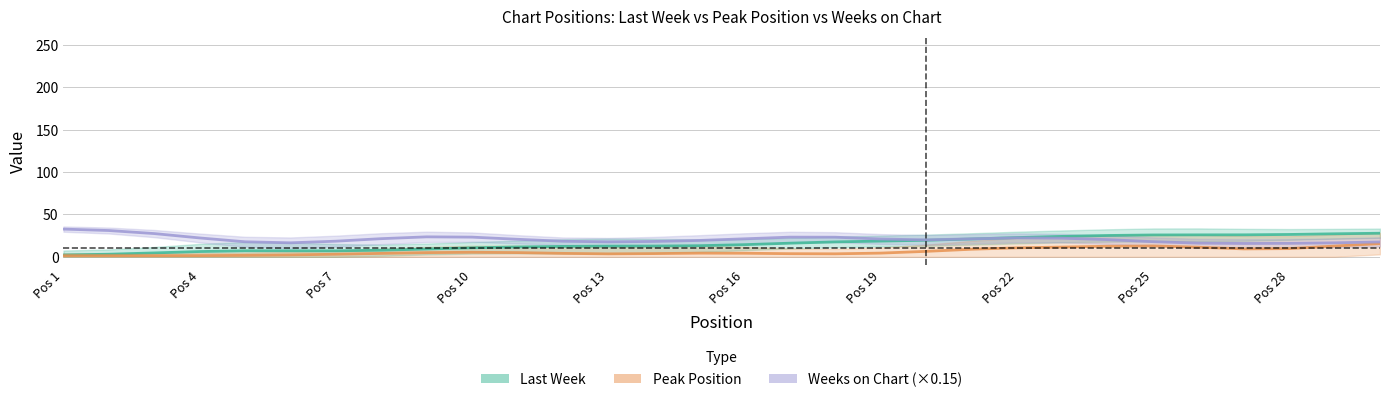

How many data points in Last Week are less than 14?

15